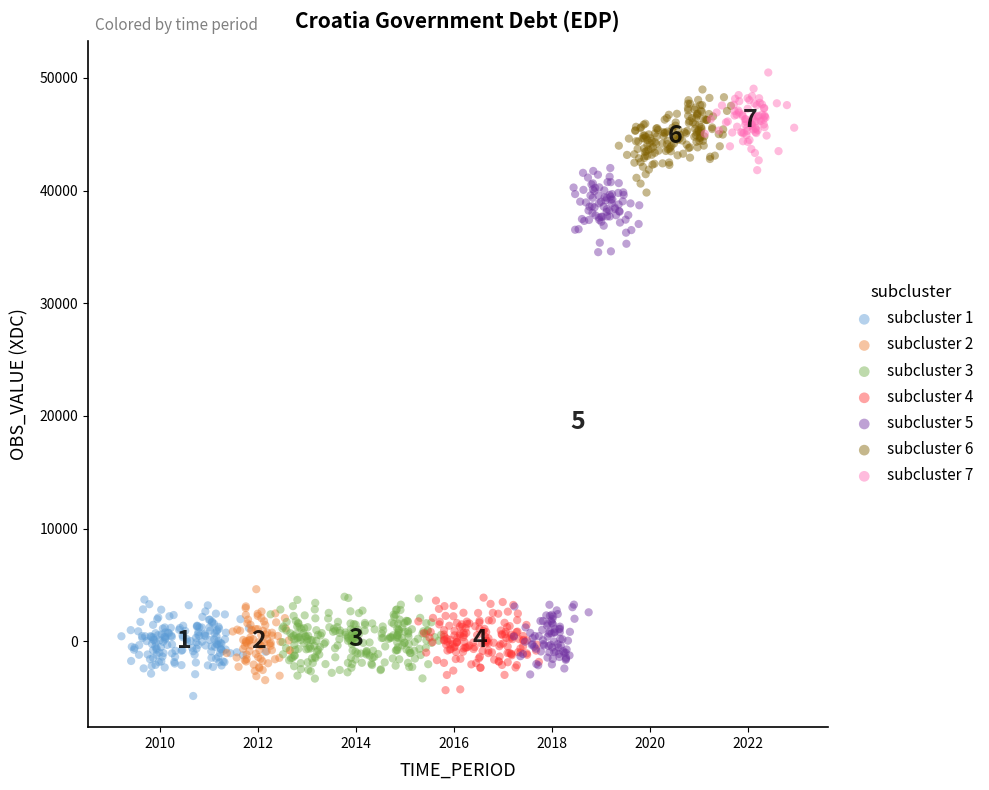

Which series has the widest spread of Y values?

subcluster 5